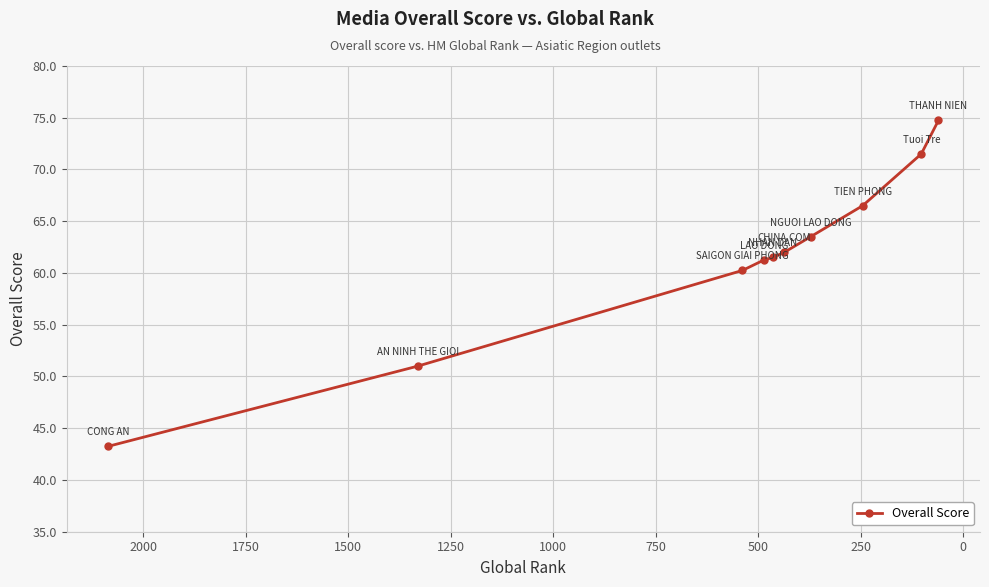

What is the difference between the second highest and second lowest values?

20.5